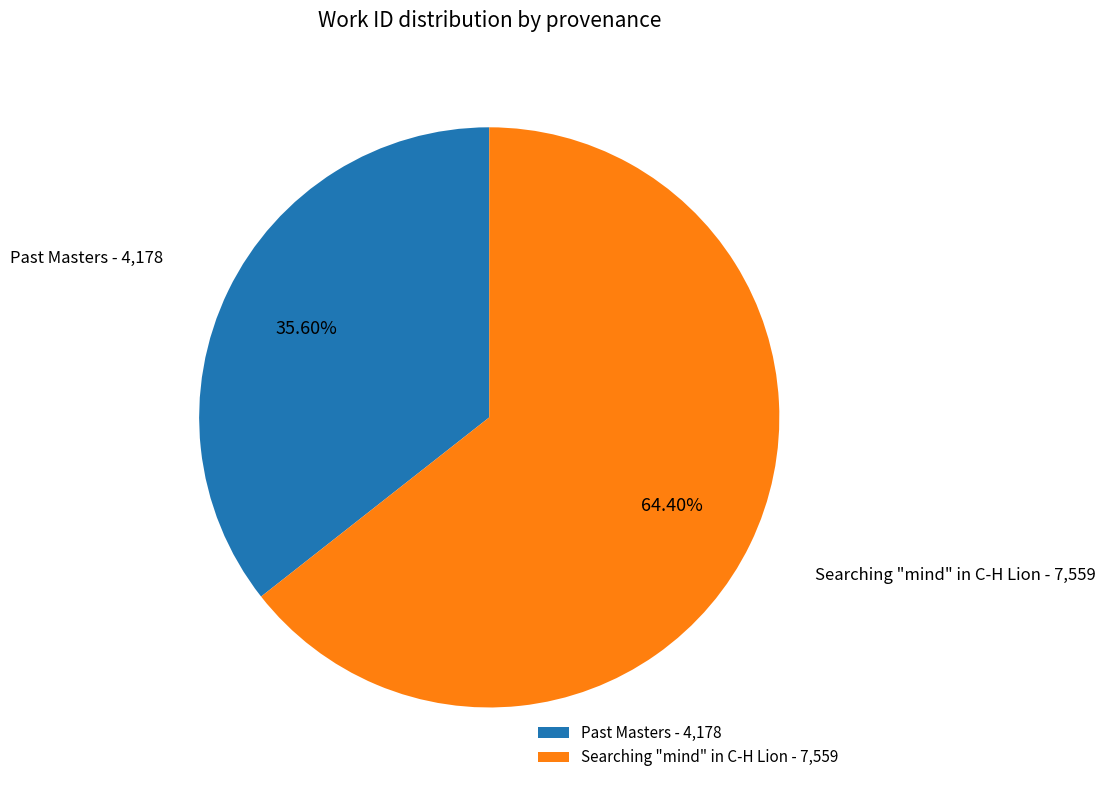

The Searching "mind" in C-H Lion slice represents 76% of the pie. True or false?

False